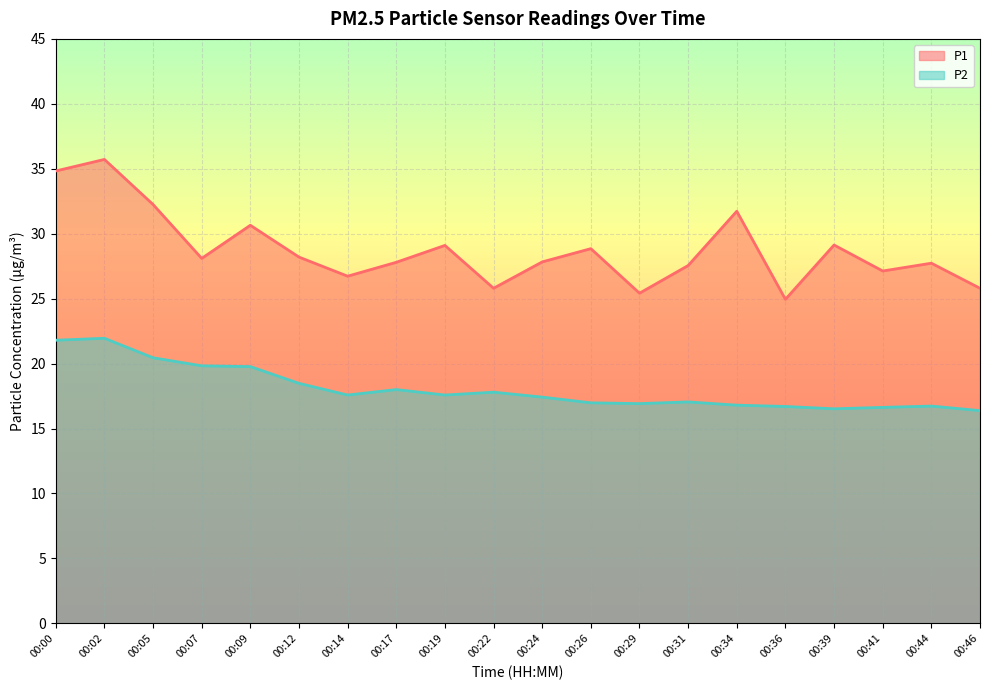

True or false: P2 and P1 intersect in this chart.

False